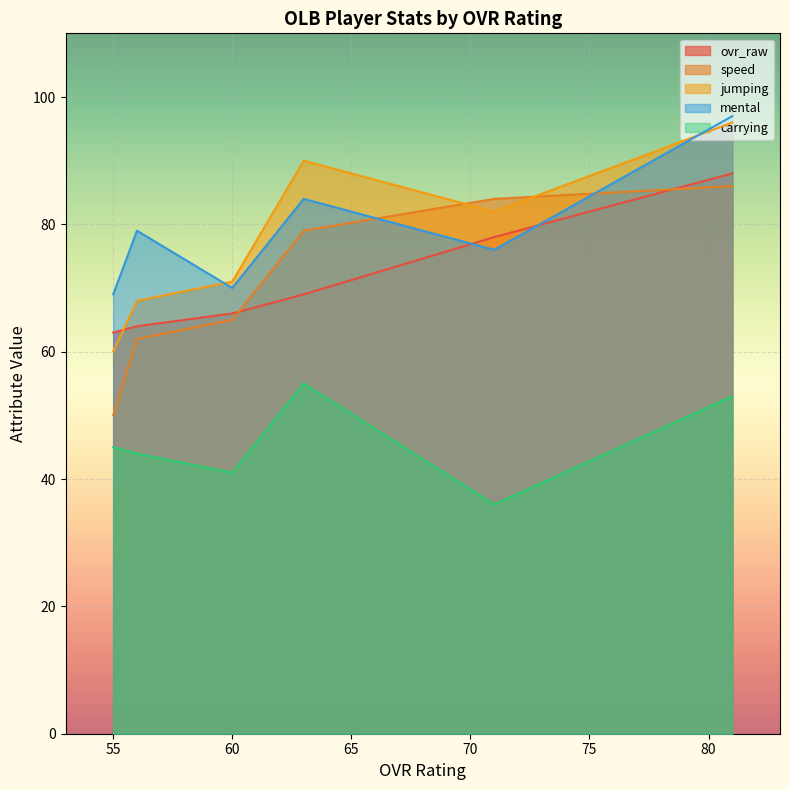

Is it true that speed equals 50 at 55?

True